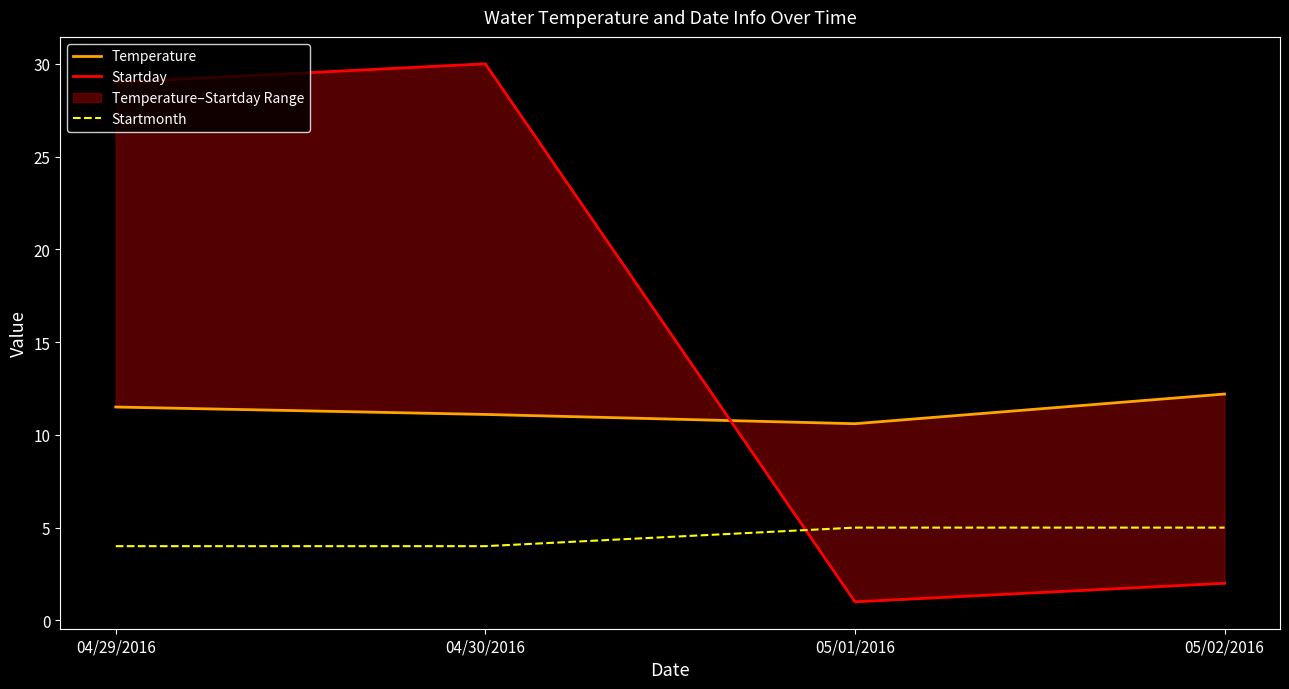

What is the label of the 4th point from the right?

04/29/2016